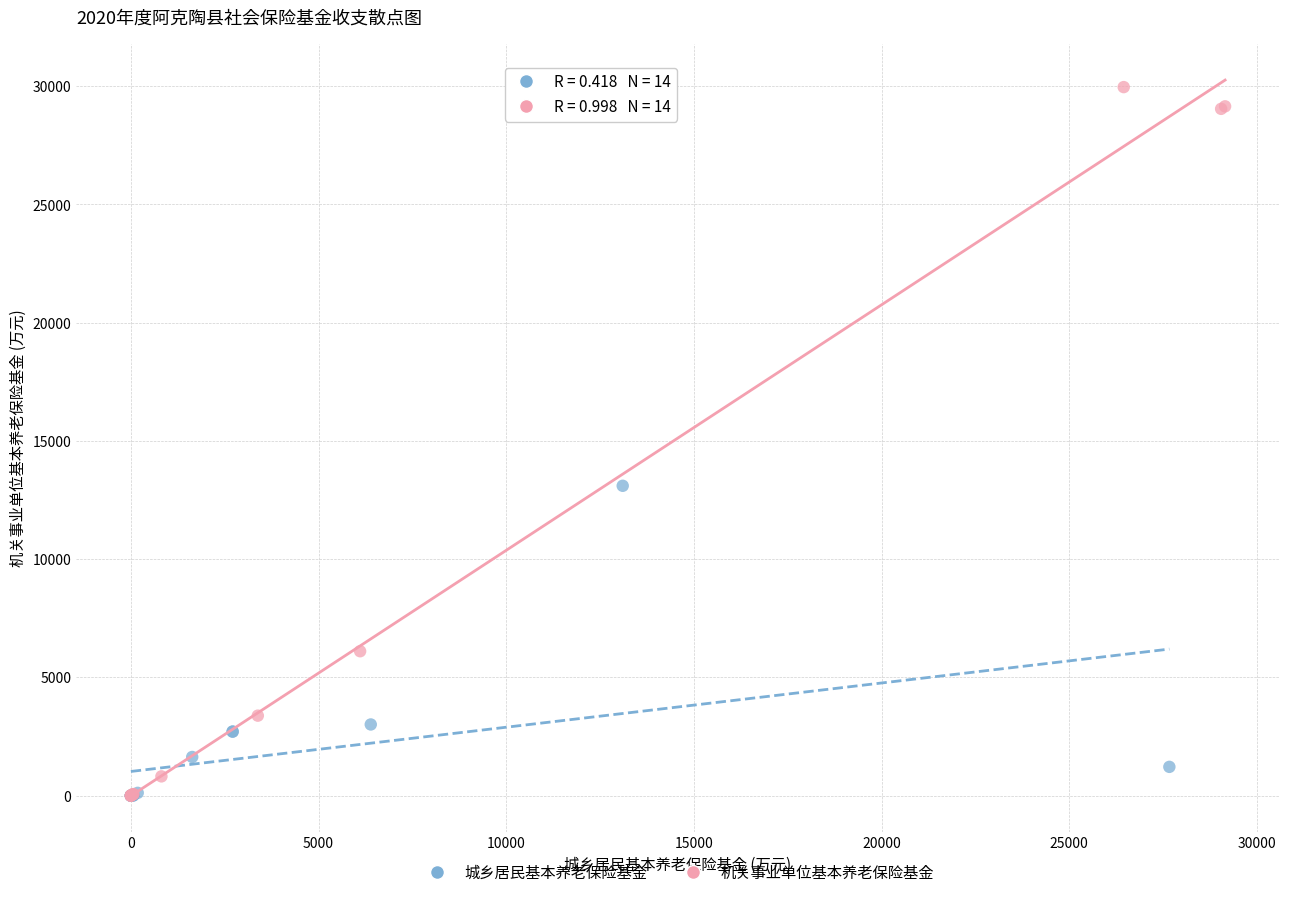

What are all the series names shown in the legend?

城乡居民基本养老保险基金, 机关事业单位基本养老保险基金